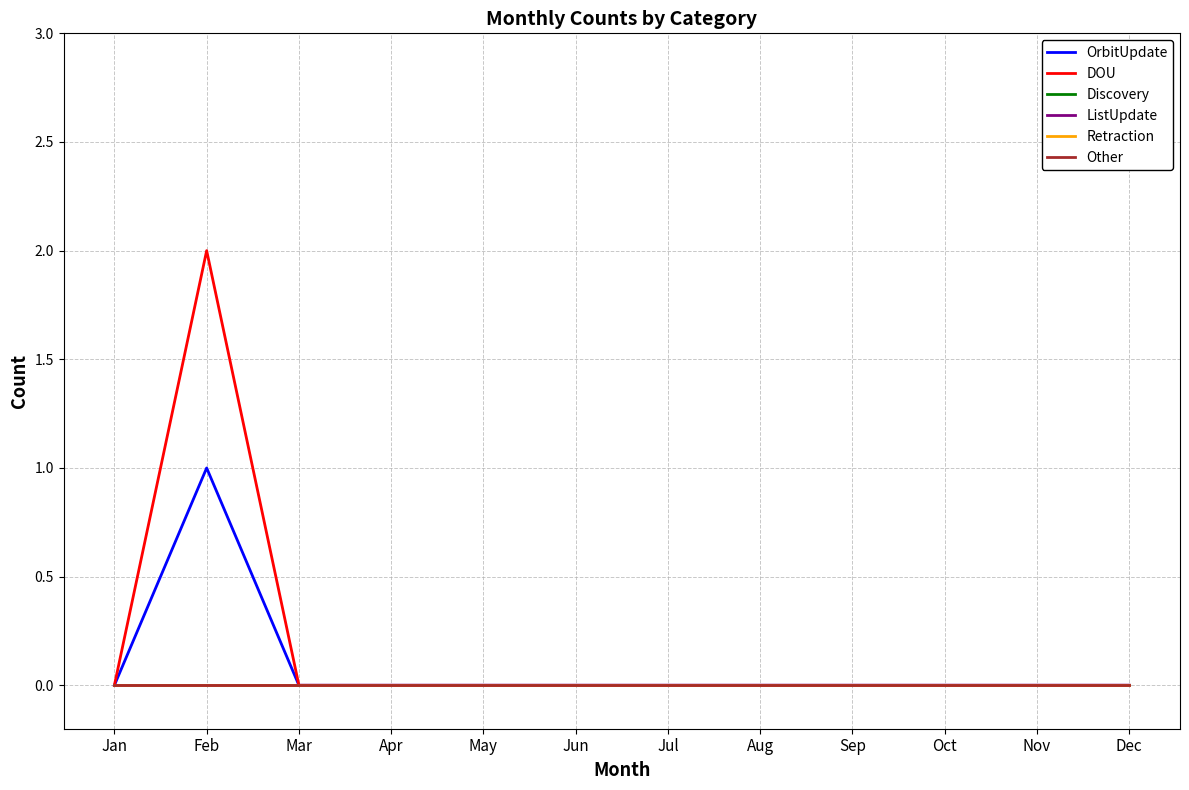

Reading left to right, transcribe all the data shown in this chart.

OrbitUpdate: 0	1	0	0	0	0	0	0	0	0	0	0
DOU: 0	2	0	0	0	0	0	0	0	0	0	0
Discovery: 0	0	0	0	0	0	0	0	0	0	0	0
ListUpdate: 0	0	0	0	0	0	0	0	0	0	0	0
Retraction: 0	0	0	0	0	0	0	0	0	0	0	0
Other: 0	0	0	0	0	0	0	0	0	0	0	0